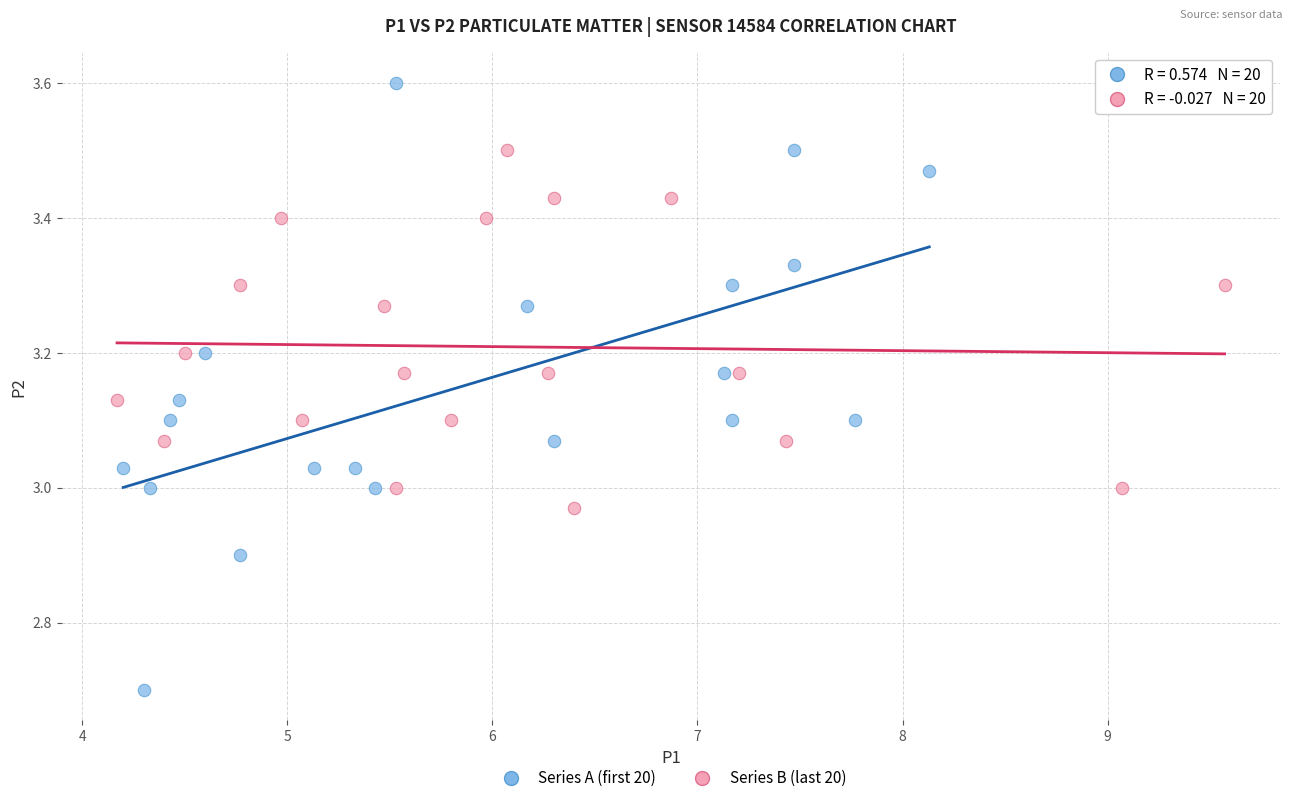

Which series has the largest Y range (max minus min)?

Series A (first 20)